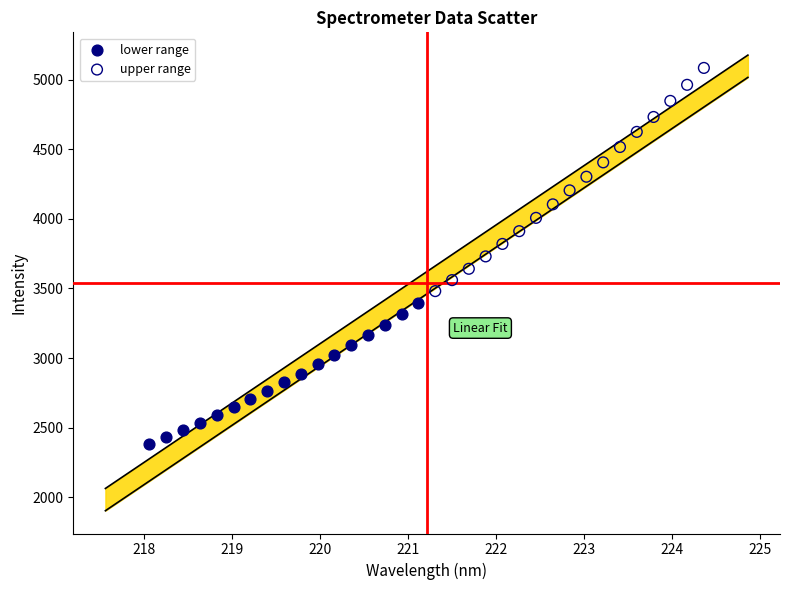

Which series reaches the maximum Y coordinate?

upper range